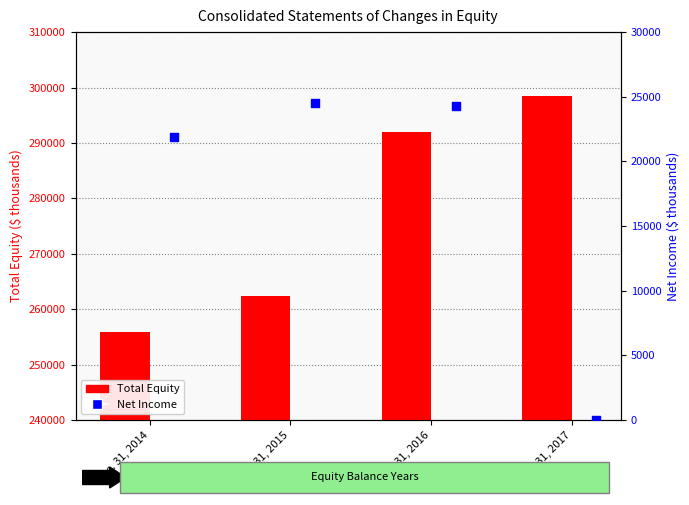

What is the total value across all series at Dec. 31, 2017?

298502